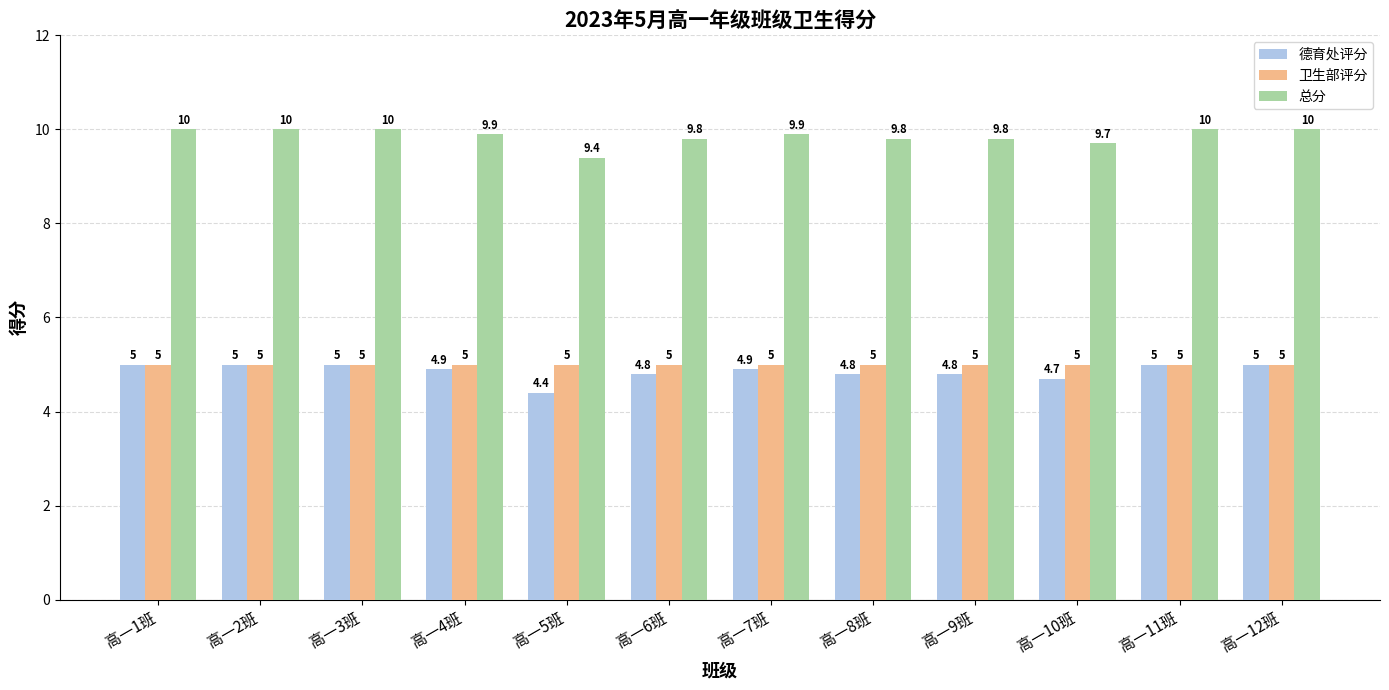

What position from the left is 高一1班?

1